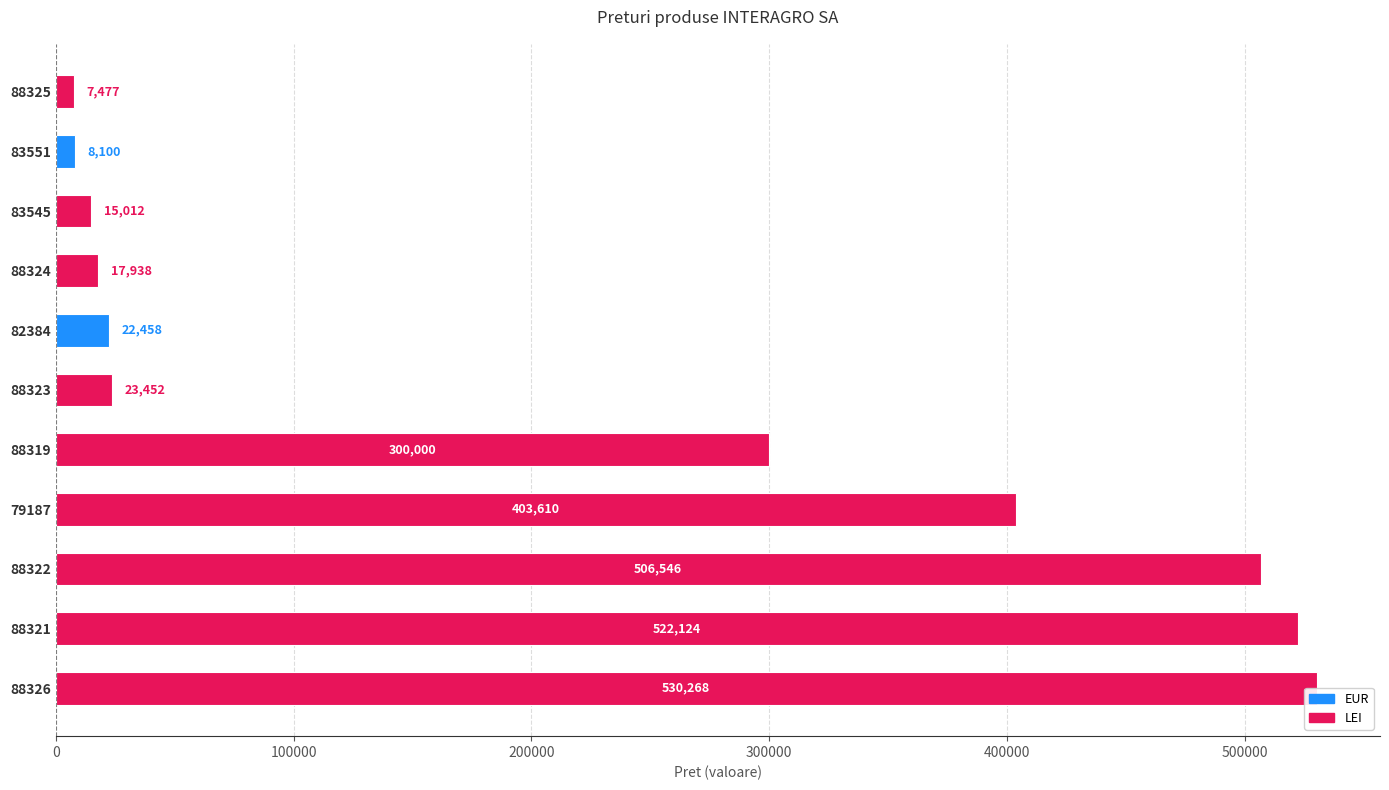

At which category does the chart reach its minimum across all series?

88325